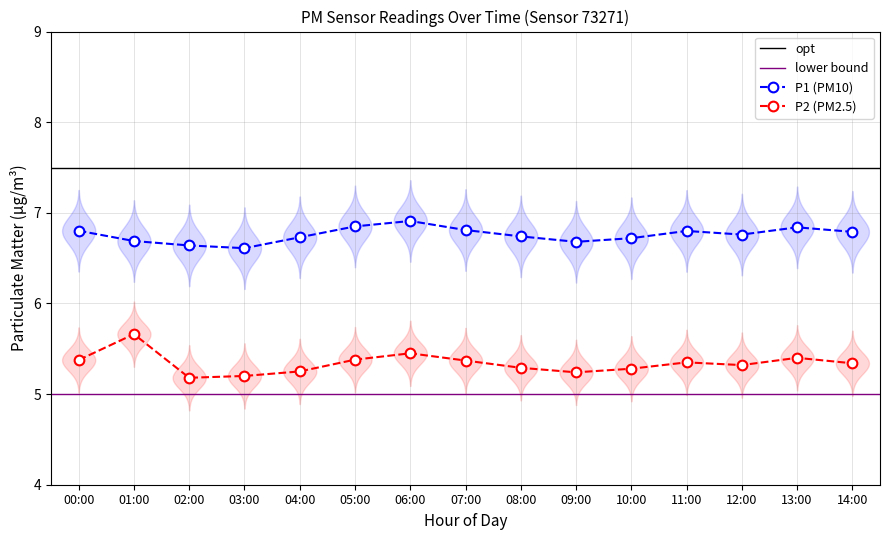

True or false: P2 and P1 cross at least once.

False